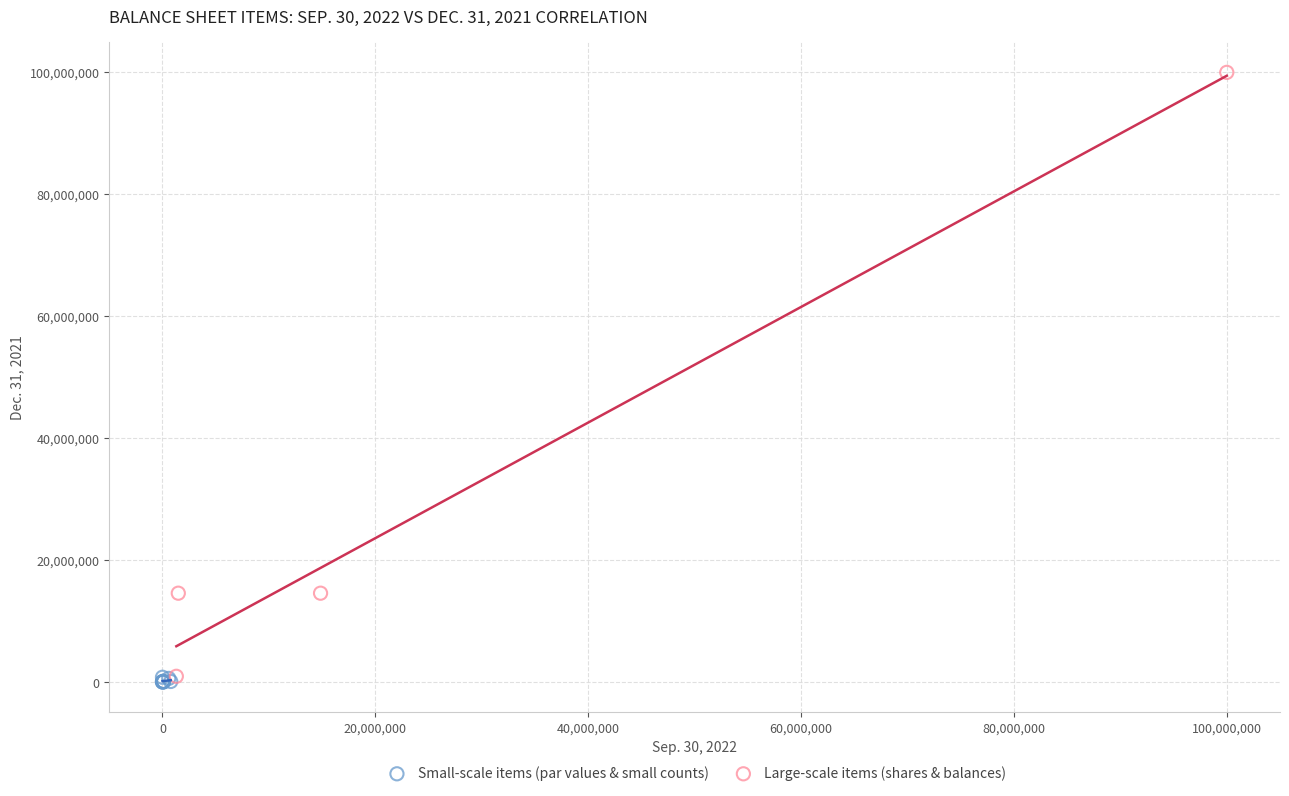

Which series contains the highest Y value?

Large-scale items (shares & balances)